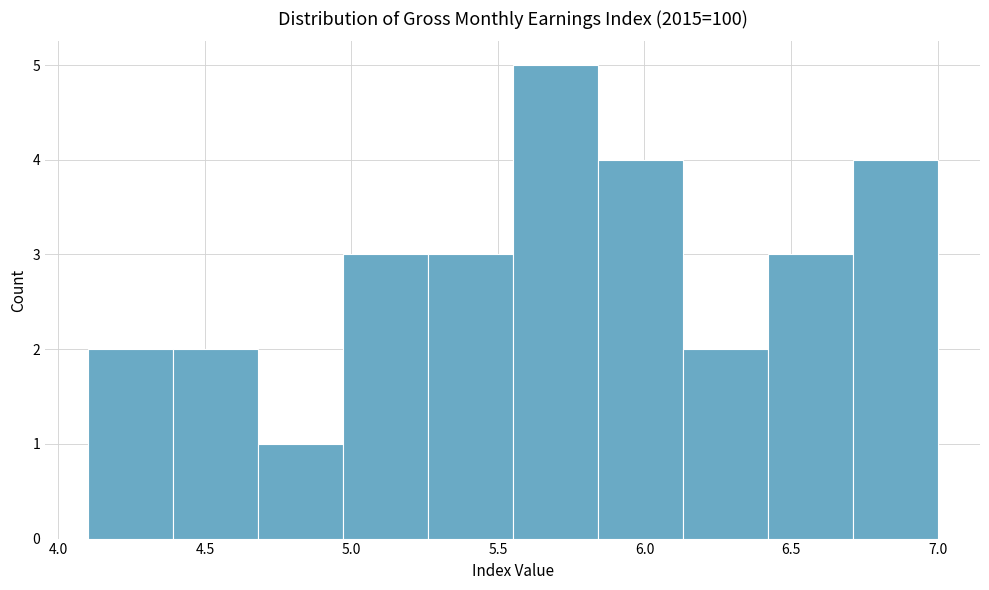

Reading left to right, transcribe this chart: for each bar, give the range it covers on the x-axis and its height. Neither the bar edges nor the heights are printed on the chart, so give them approximately, as read against the axes.

4.10 to 4.39: 2
4.39 to 4.68: 2
4.68 to 4.97: 1
4.97 to 5.26: 3
5.26 to 5.55: 3
5.55 to 5.84: 5
5.84 to 6.13: 4
6.13 to 6.42: 2
6.42 to 6.71: 3
6.71 to 7.00: 4